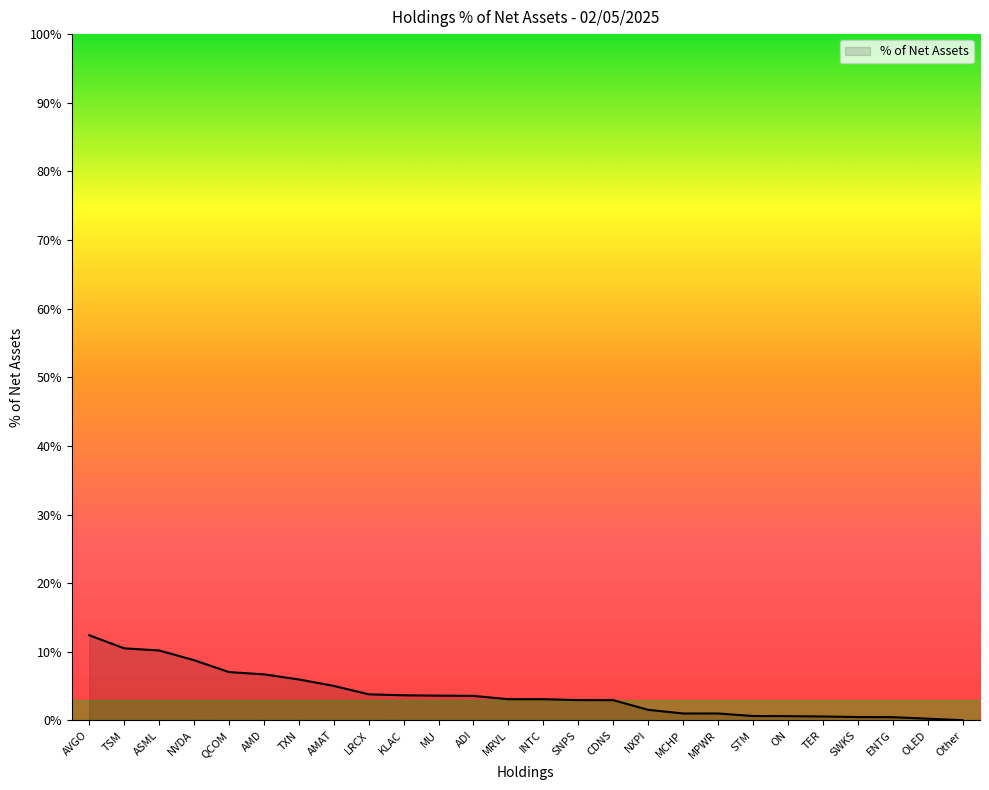

What is the change in value from AMD to ADI?

-3.1